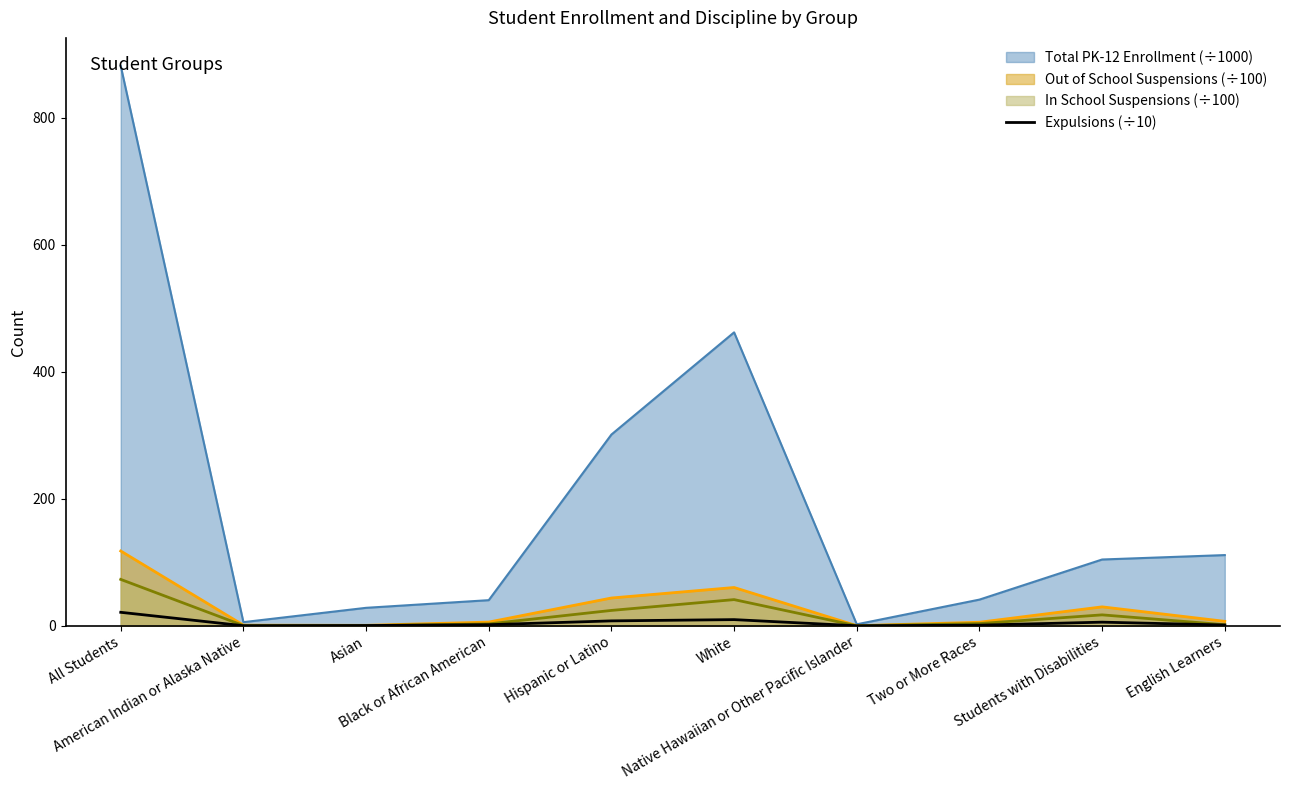

List the series in order of their peak value, lowest first.

Expulsions (÷10), In School Suspensions (÷100), Out of School Suspensions (÷100), Total PK-12 Enrollment (÷1000)